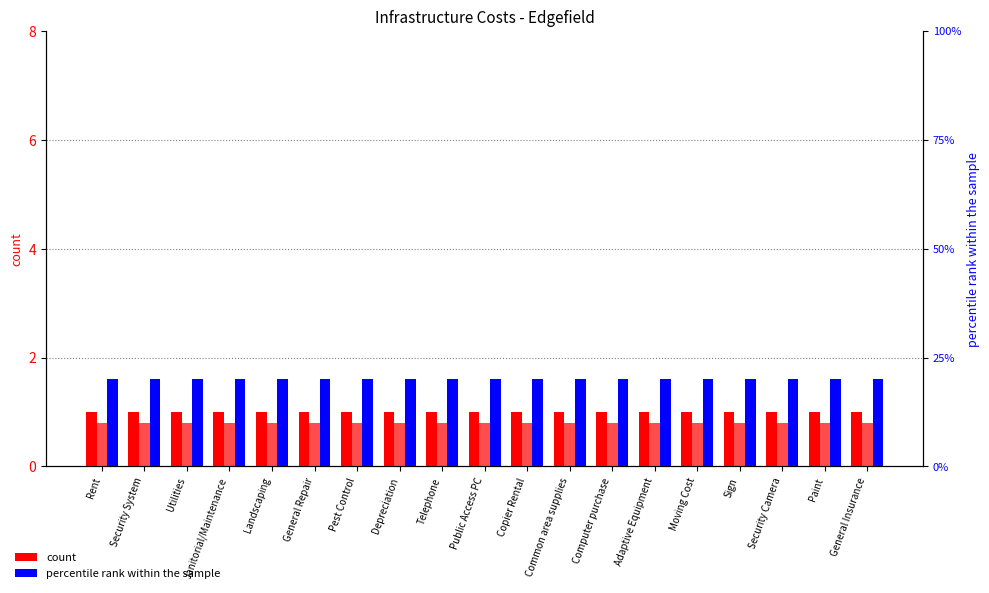

Which series has the widest spread of values?

CSBG (col_13)